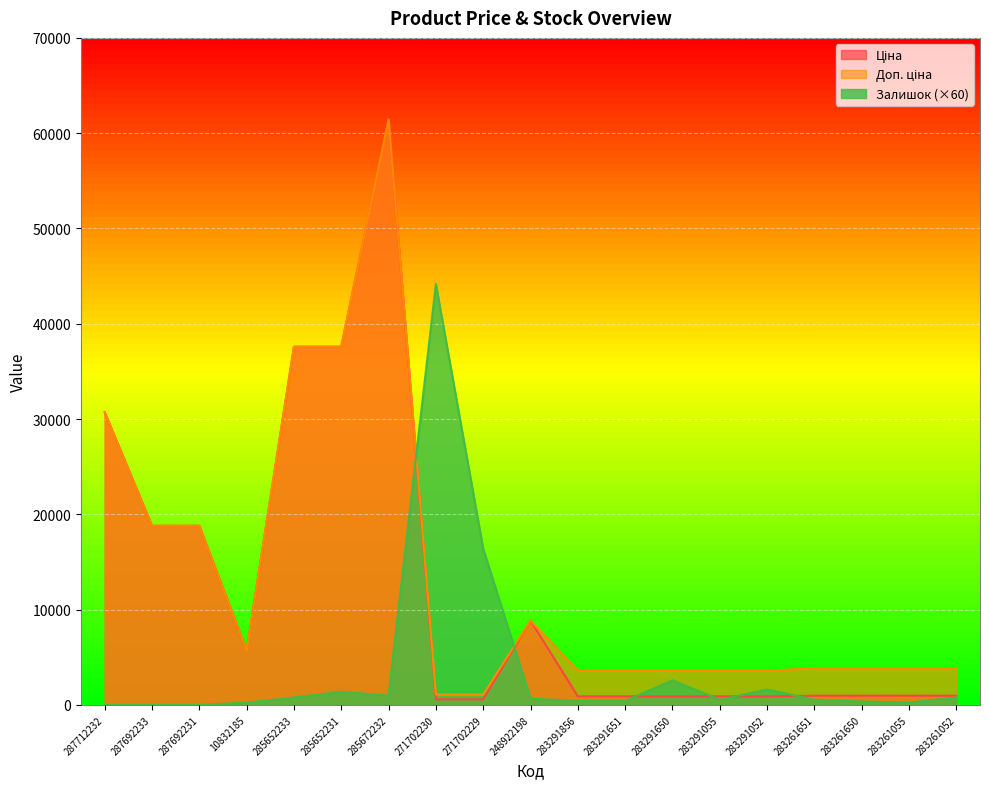

Is it true that Доп. ціна equals 9568.4 at 10832185?

False